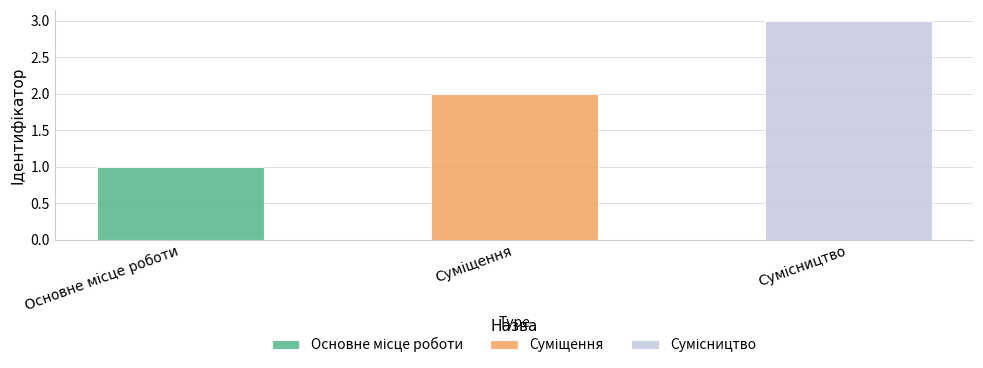

Between Основне місце роботи and Суміщення, which is larger?

Суміщення